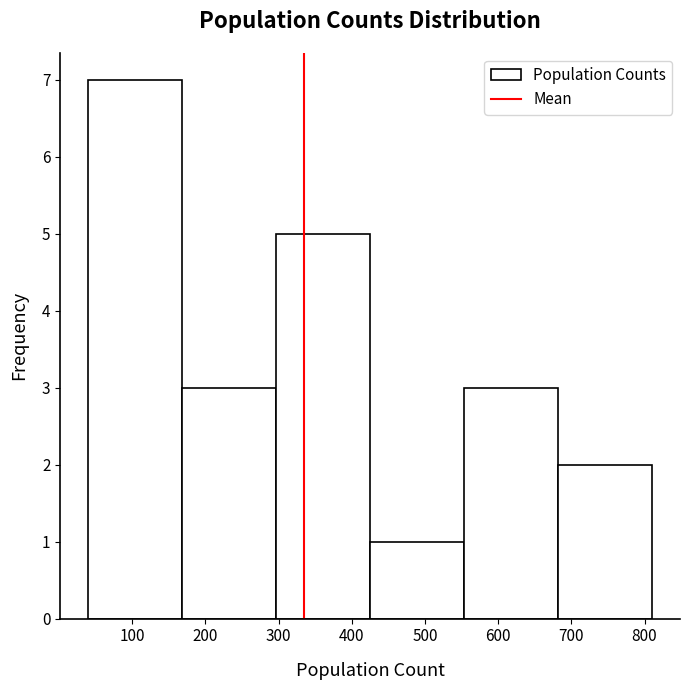

Reading left to right, list every bar in this chart as the range it spans on the x-axis followed by its height. Neither the bar edges nor the heights are printed on the chart, so give them approximately, as read against the axes.

40 to 170: 7
170 to 300: 3
300 to 430: 5
430 to 550: 1
550 to 680: 3
680 to 810: 2